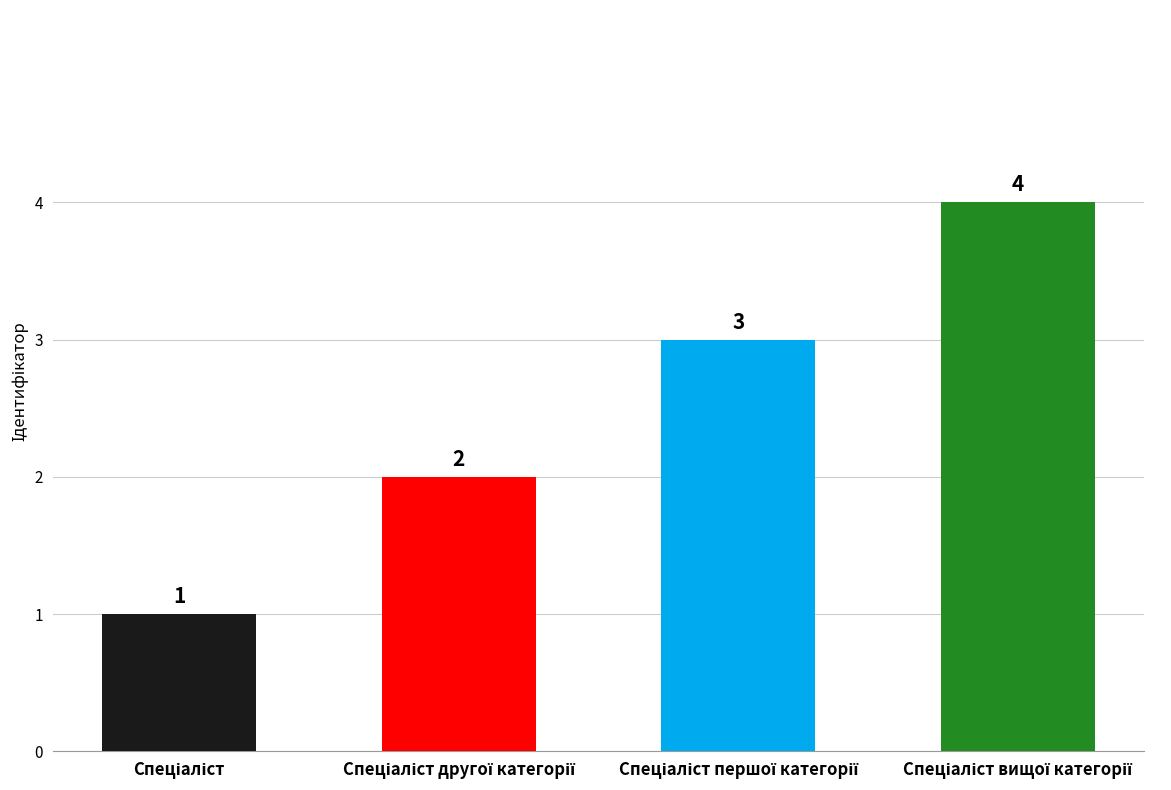

How many bars are there in total?

4